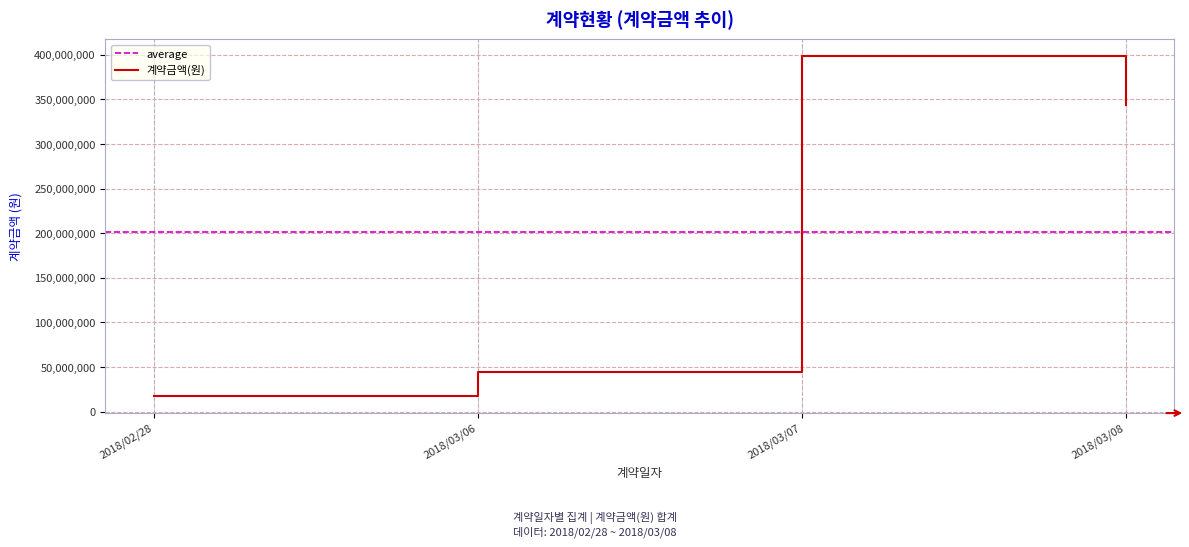

The value of 계약금액(원) at 2018/03/06 is 70196939. True or false?

False